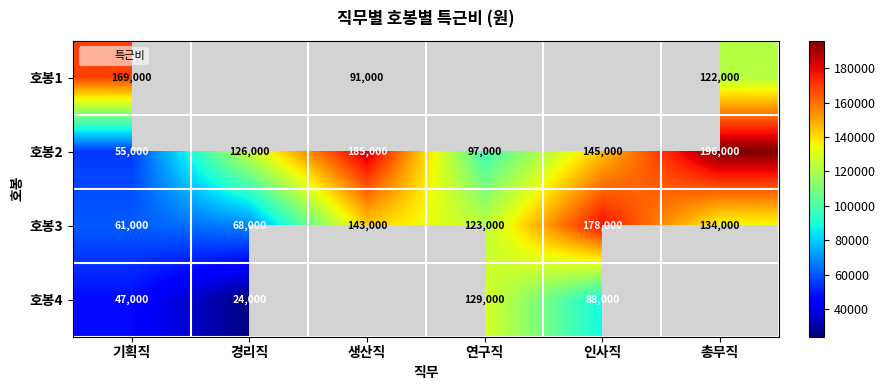

What is the sum of all 호봉3 values?

707000.0